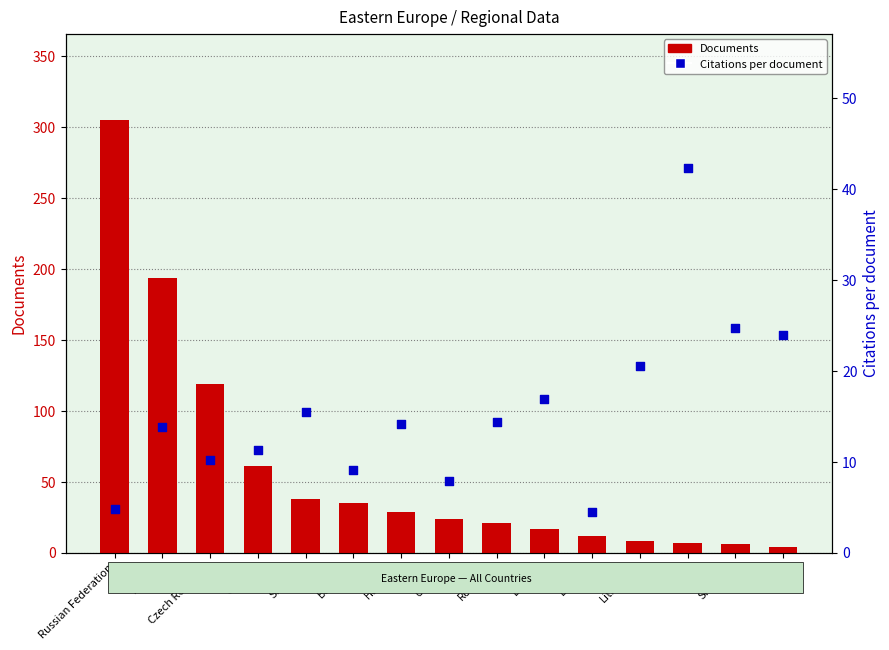

At which category is the sum across all series the highest?

Russian Federation